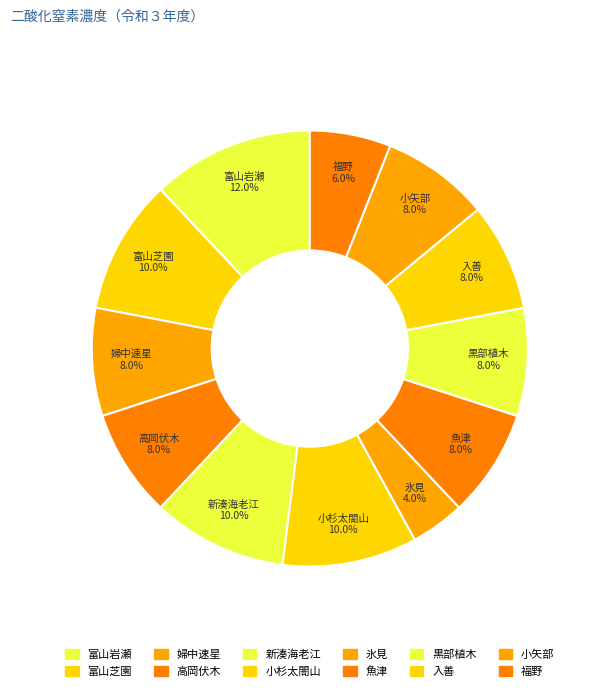

To the nearest percent, what is the difference between the 婦中速星 and 新湊海老江 slice percentages?

2%